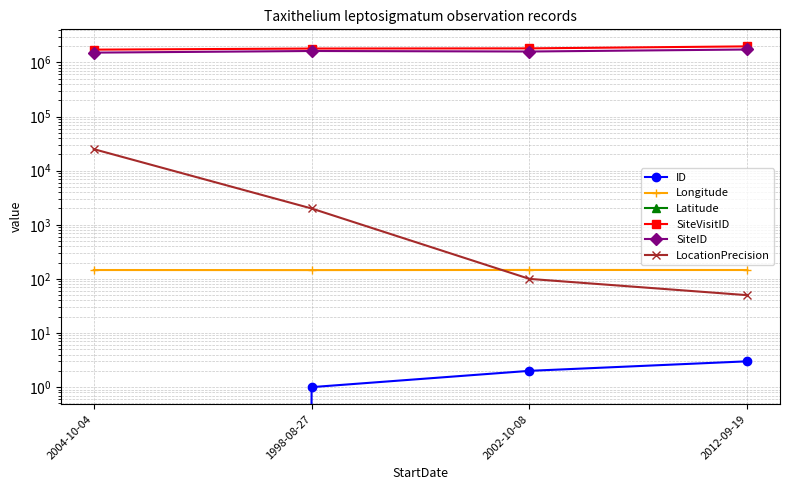

Is this an area chart (filled region under the line)?

No